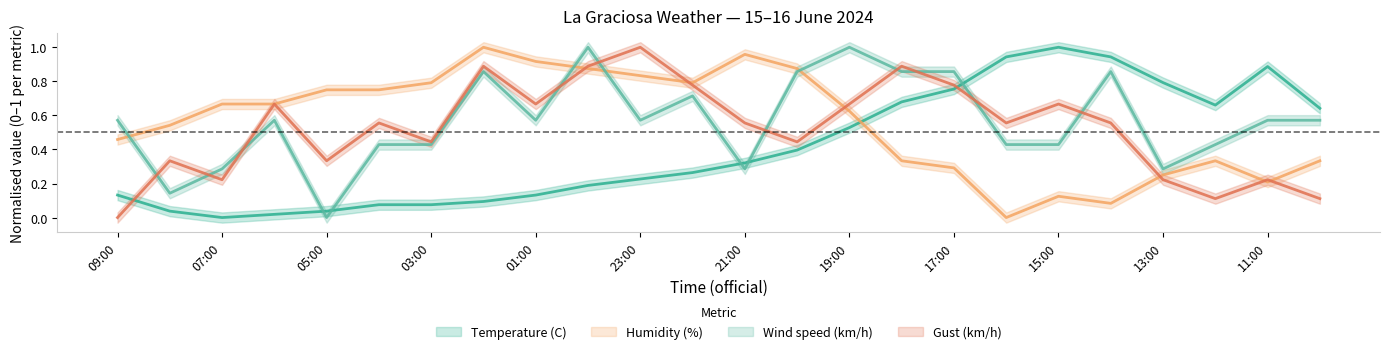

Is it true that Temperature (C) equals 0.2 at 23:00?

True